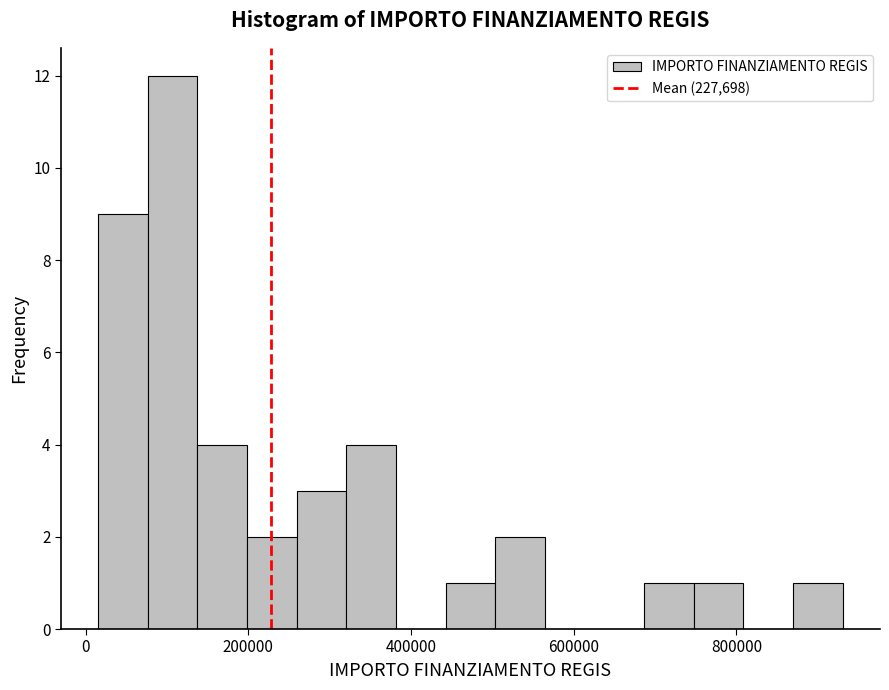

Around what value on the x-axis is the tallest bar? Give the approximate position of its centre, as read against the axis.

100000